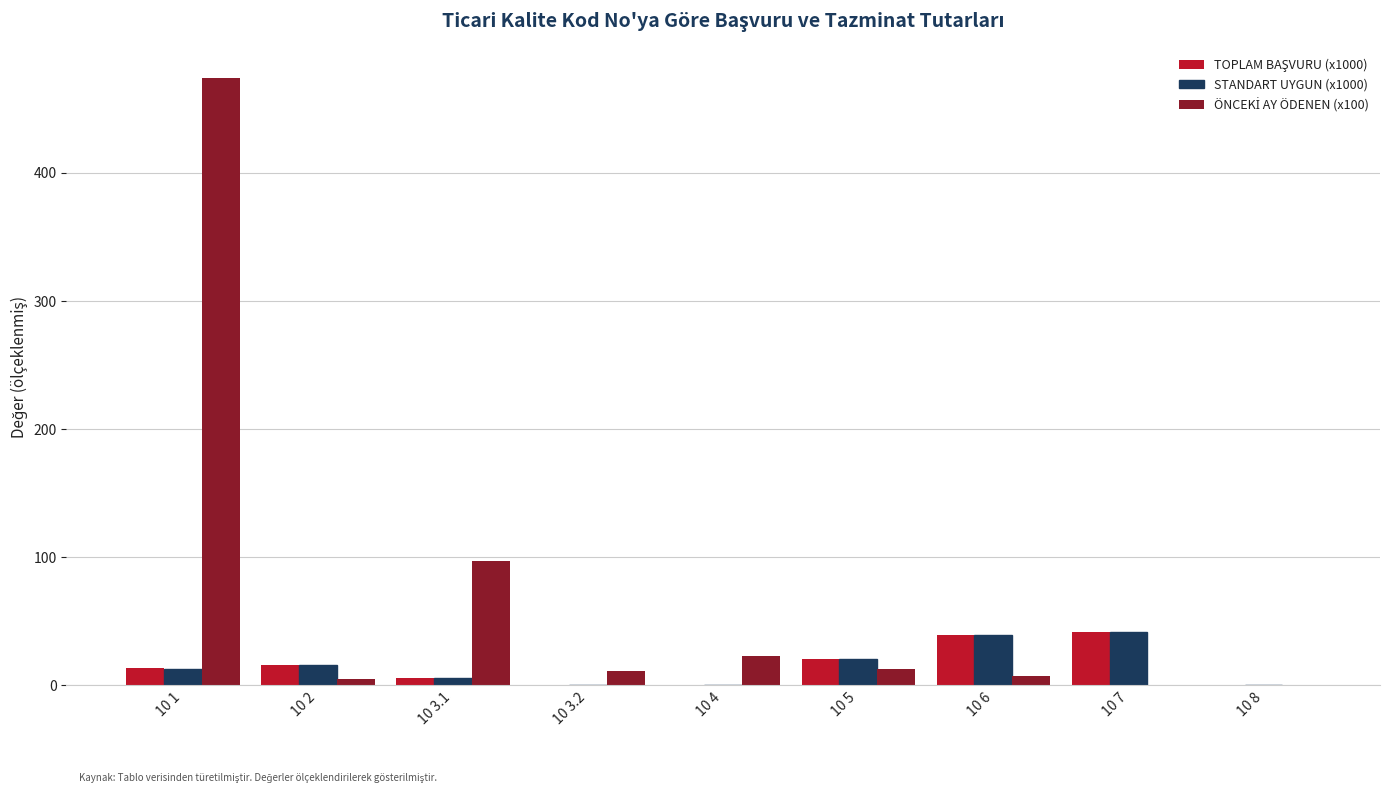

At which category is the sum across all series the highest?

10 1